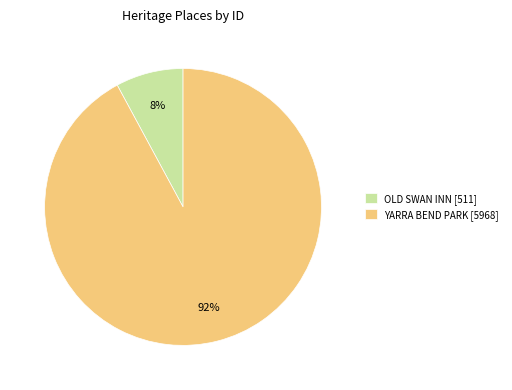

Is the sum of OLD SWAN INN and YARRA BEND PARK greater than half?

Yes